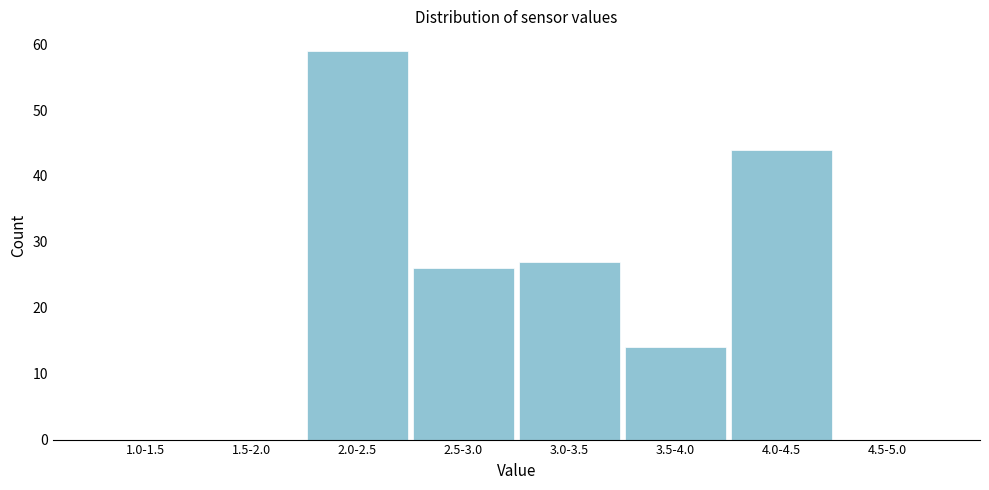

Reading left to right, extract all data points from this chart.

1.0-1.5=0	1.5-2.0=0	2.0-2.5=59	2.5-3.0=26	3.0-3.5=27	3.5-4.0=14	4.0-4.5=44	4.5-5.0=0